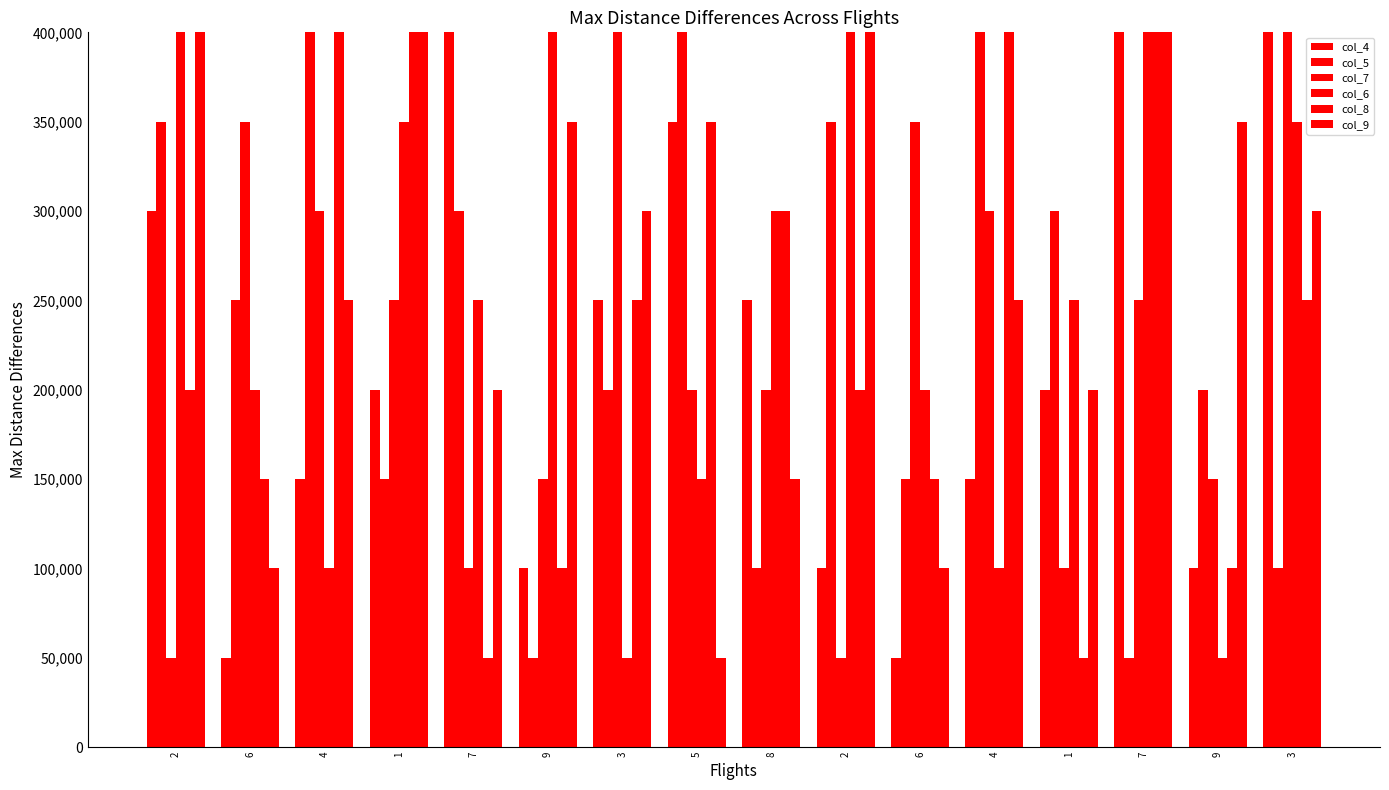

Which series changed the most between 7 and 9?

col_4